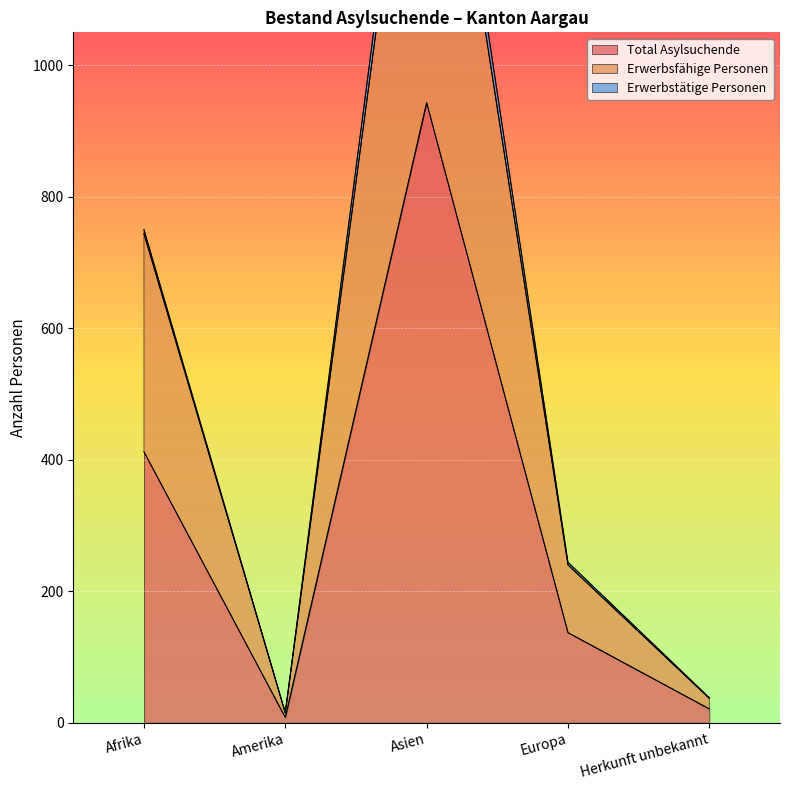

What value does the Total Asylsuchende series have at Europa?

137